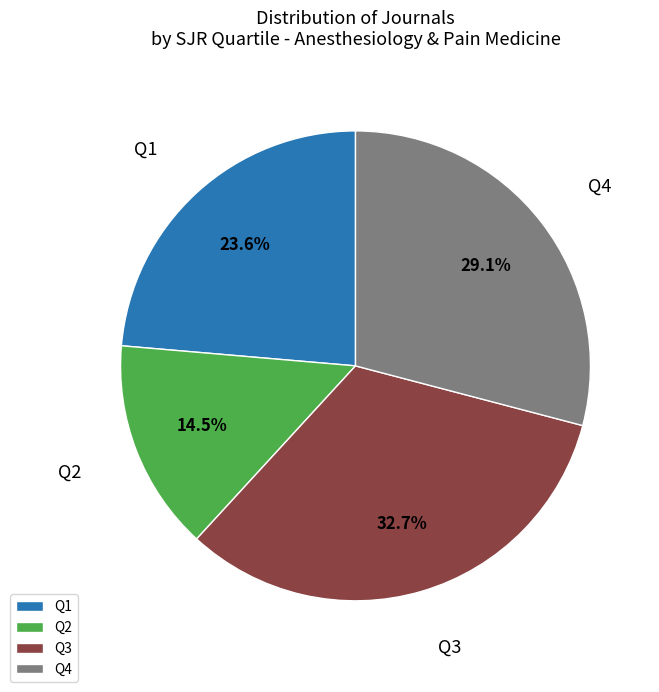

Is Q3 the majority of the pie?

No